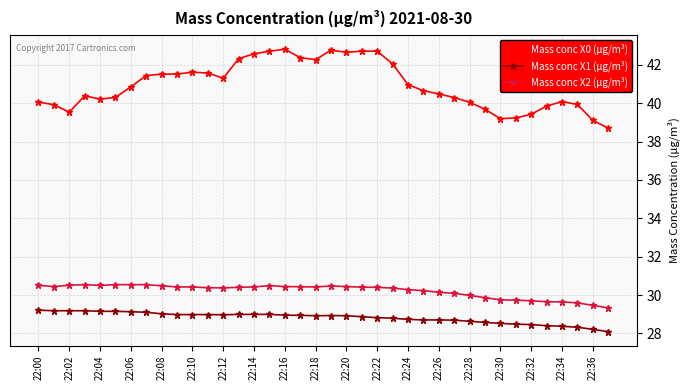

What is the value of the Mass conc X2 (μg/m³) point at the 10th from the left?

30.4